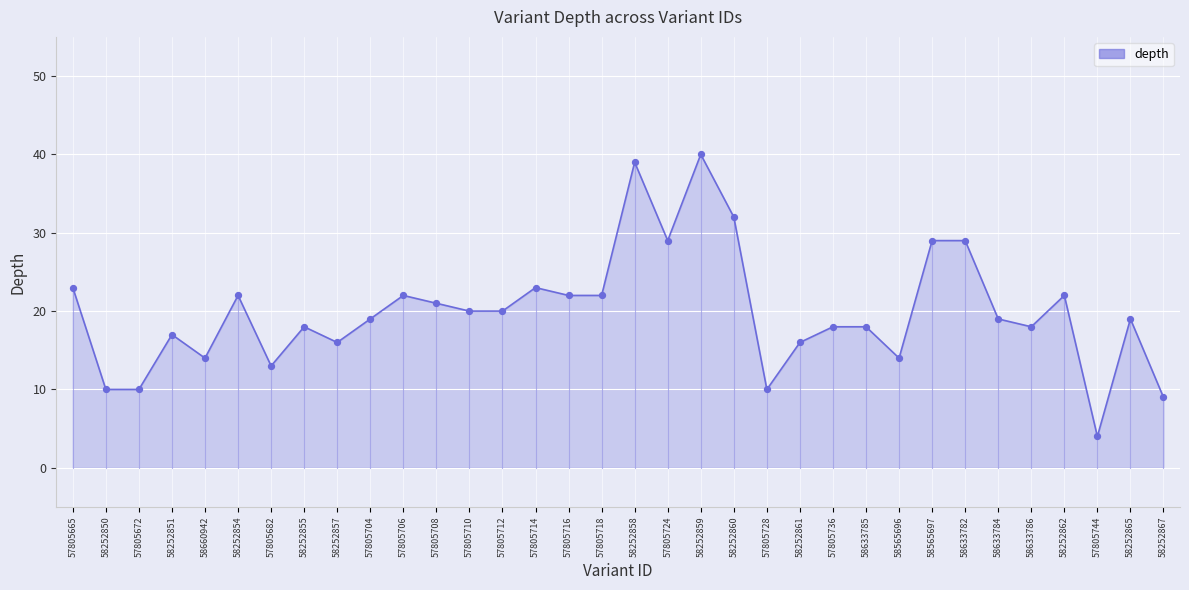

Approximately how many times larger is the value at 58252859 compared to 57805704?

2.1